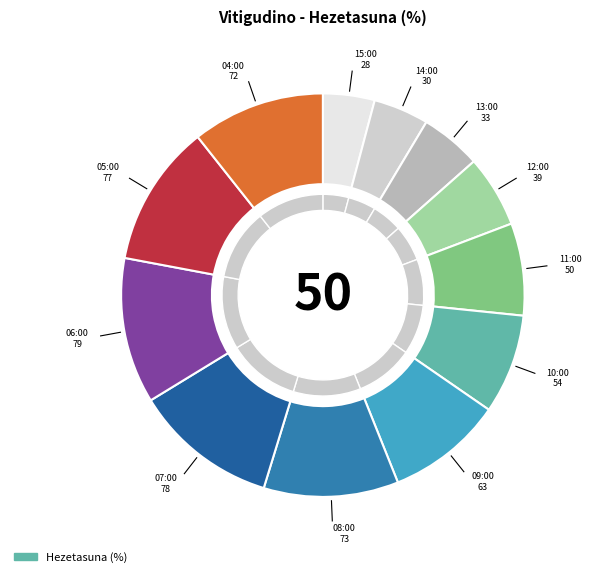

To the nearest percent, what portion does 07:00 represent?

12%